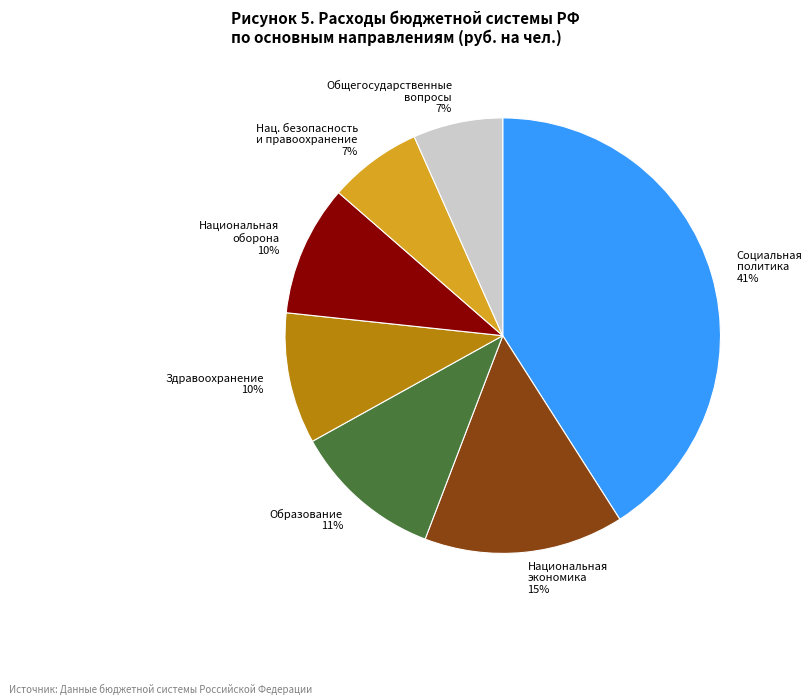

Does Национальная оборона 10% represent more than half of the total?

No